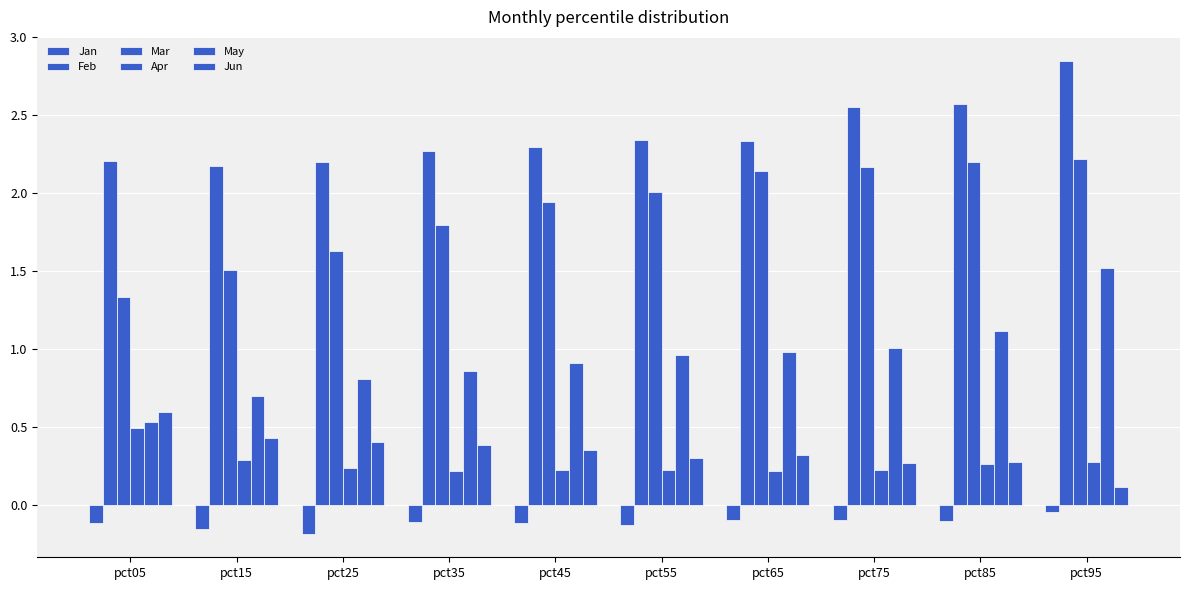

How many bars are there in total?

60